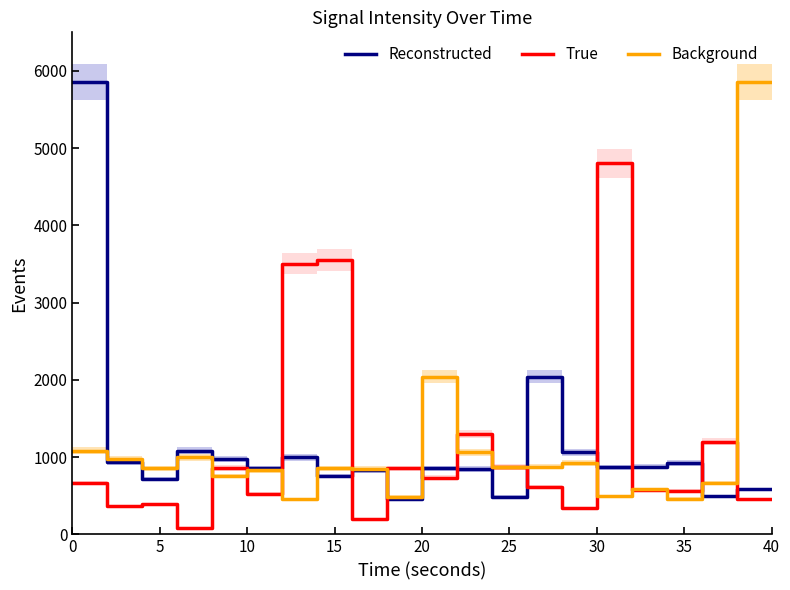

What is the total value across all series at 24?

2230.6